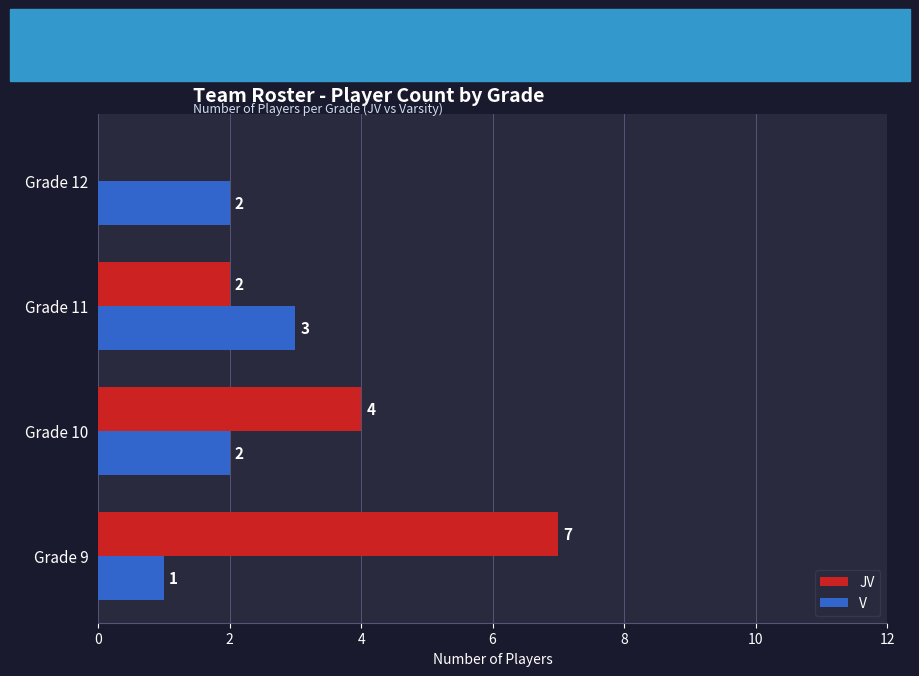

Which label corresponds to the largest value in the chart?

Grade 9